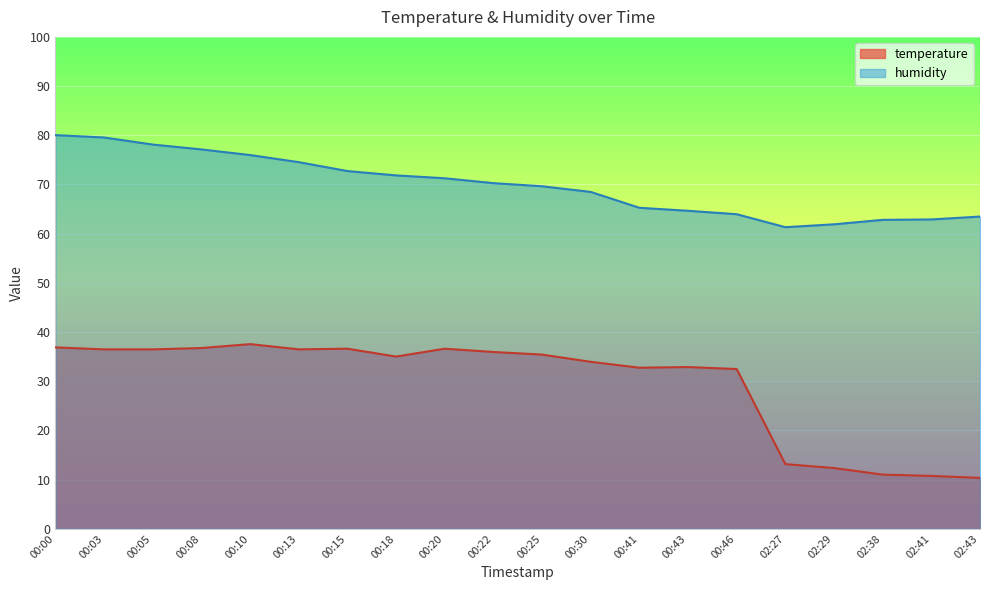

Between 02:27 and 02:41, which series saw the biggest shift?

temperature